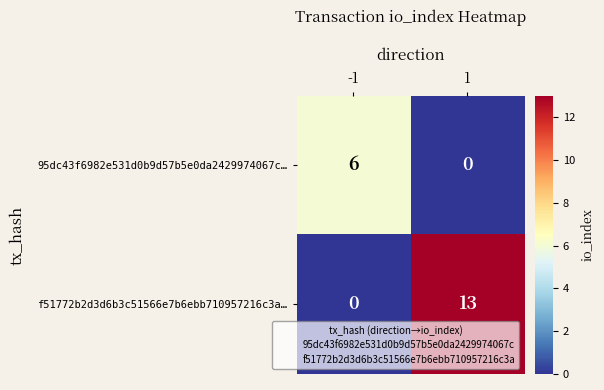

Reading left to right, transcribe all the data shown in this chart.

95dc43f6982e531d0b9d57b5e0da2429974067c…: -1=6	1=0
f51772b2d3d6b3c51566e7b6ebb710957216c3a…: -1=0	1=13